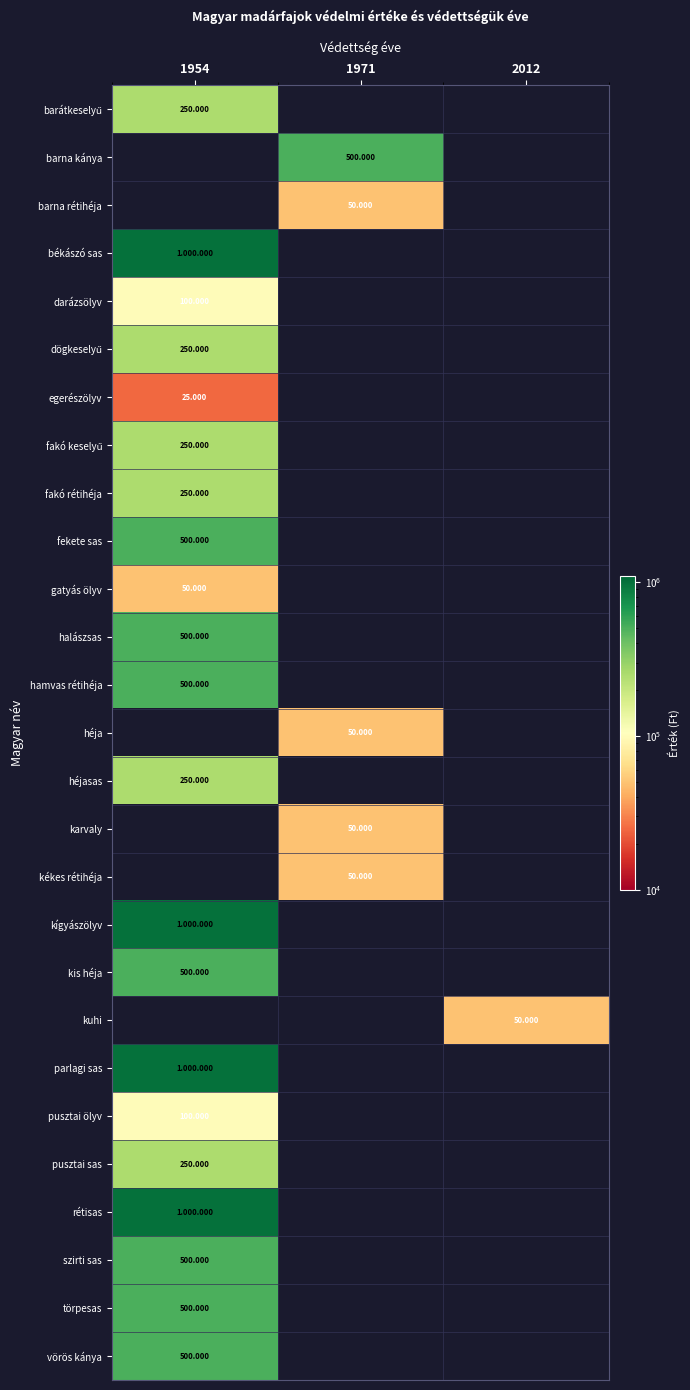

Which category has the lowest value across all series?

1971